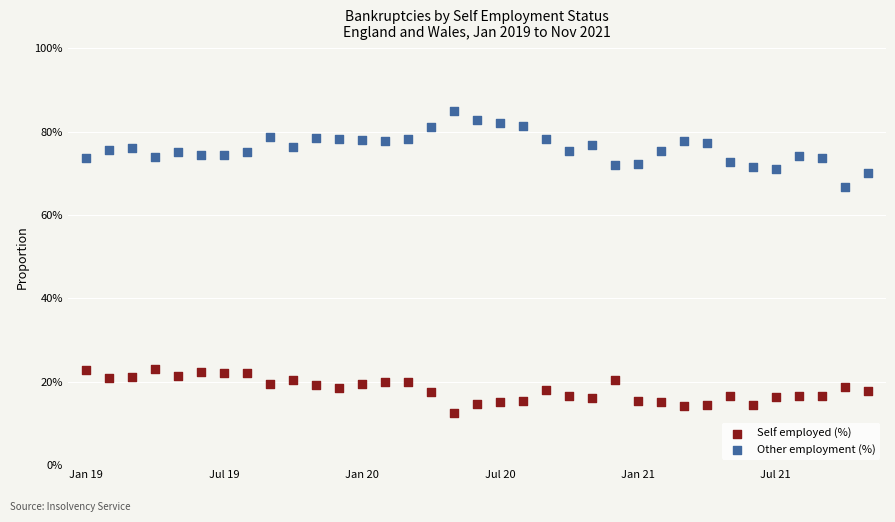

Which series reaches the minimum Y coordinate?

Self employed (%)